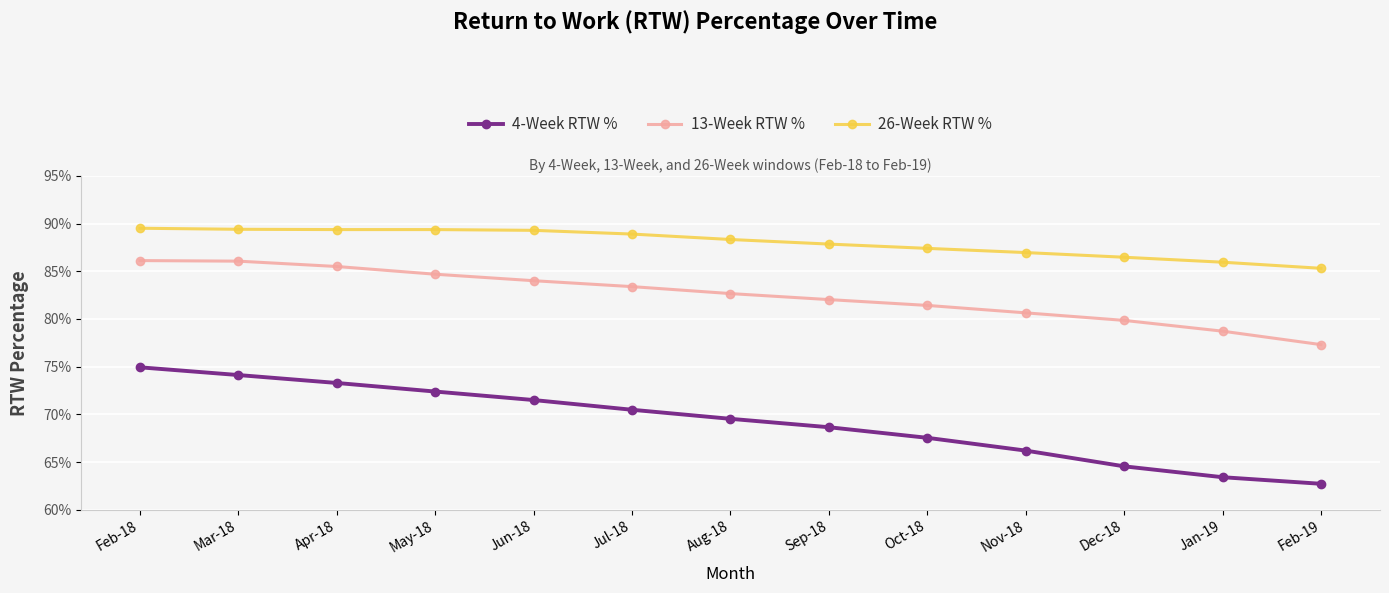

What position from the left is Feb-19?

13